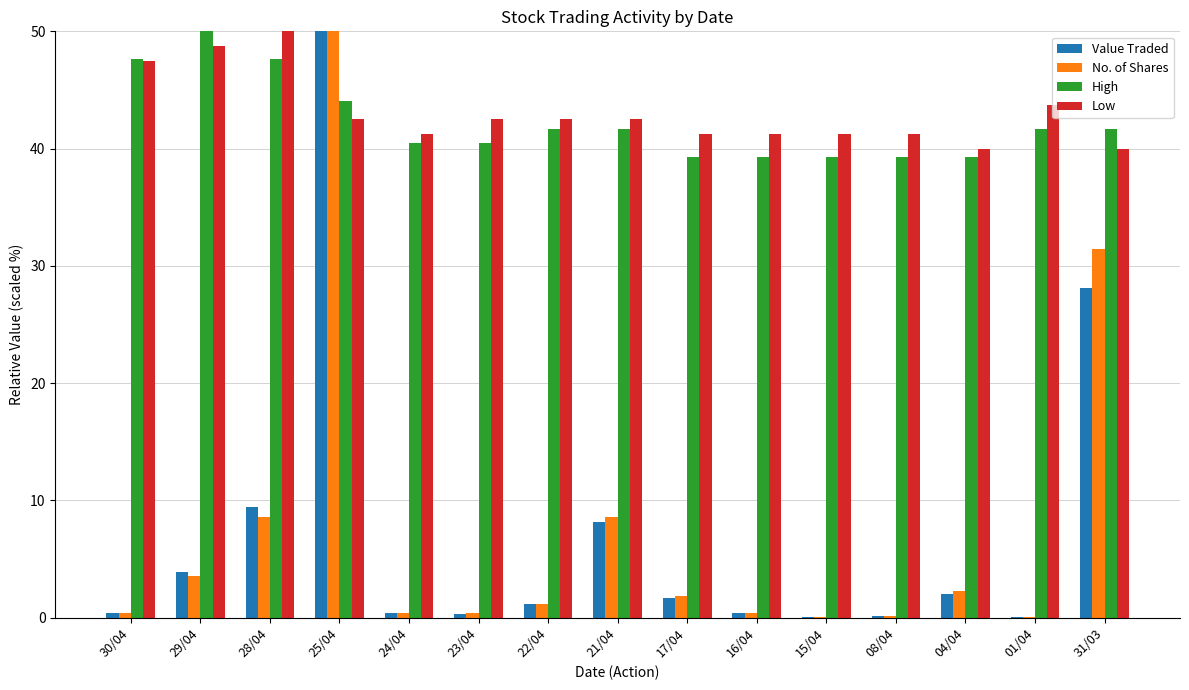

Which category has the highest value in the Value Traded series?

25/04